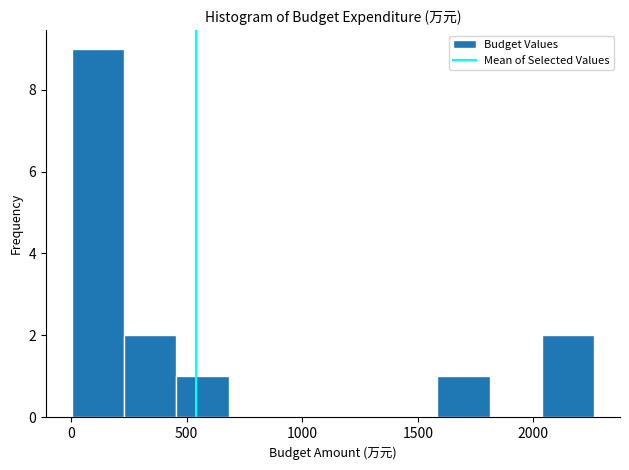

Reading left to right, transcribe this chart: for each bar, give the range it covers on the x-axis and its height. Neither the bar edges nor the heights are printed on the chart, so give them approximately, as read against the axes.

0 to 250: 9
250 to 450: 2
450 to 700: 1
700 to 900: 0
900 to 1150: 0
1150 to 1350: 0
1350 to 1600: 0
1600 to 1800: 1
1800 to 2050: 0
2050 to 2250: 2